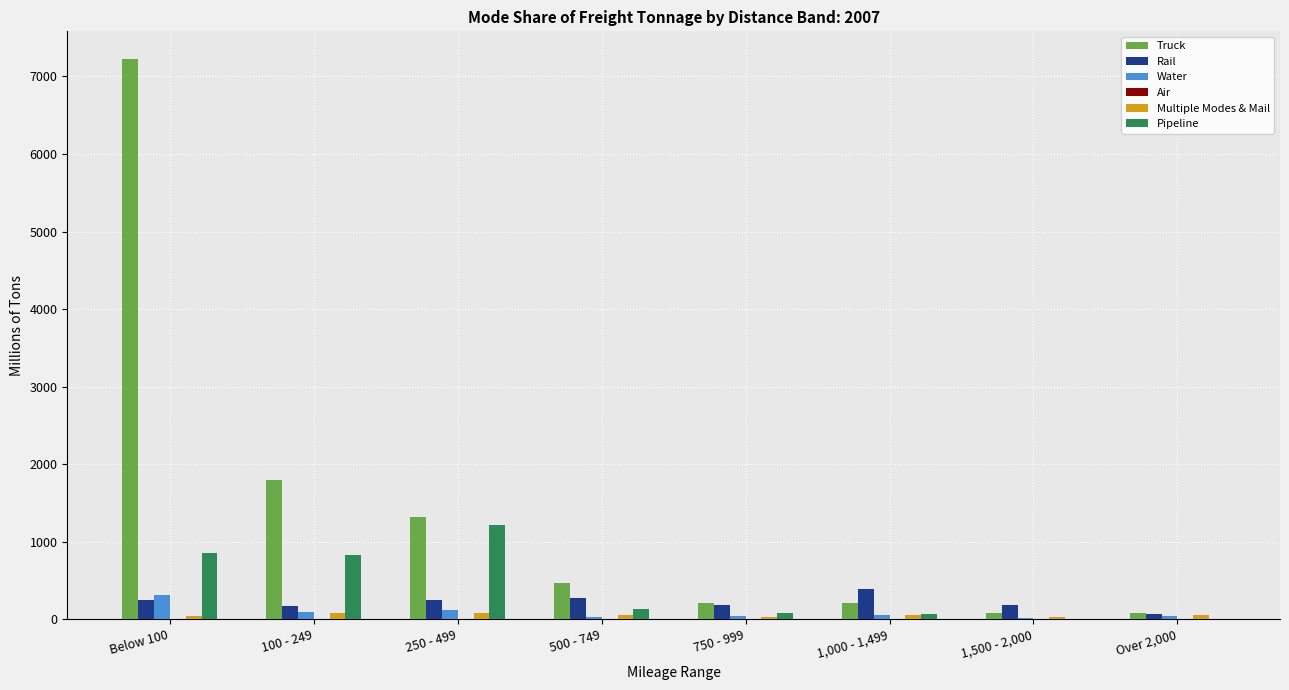

What is the greatest value displayed?

7220.1